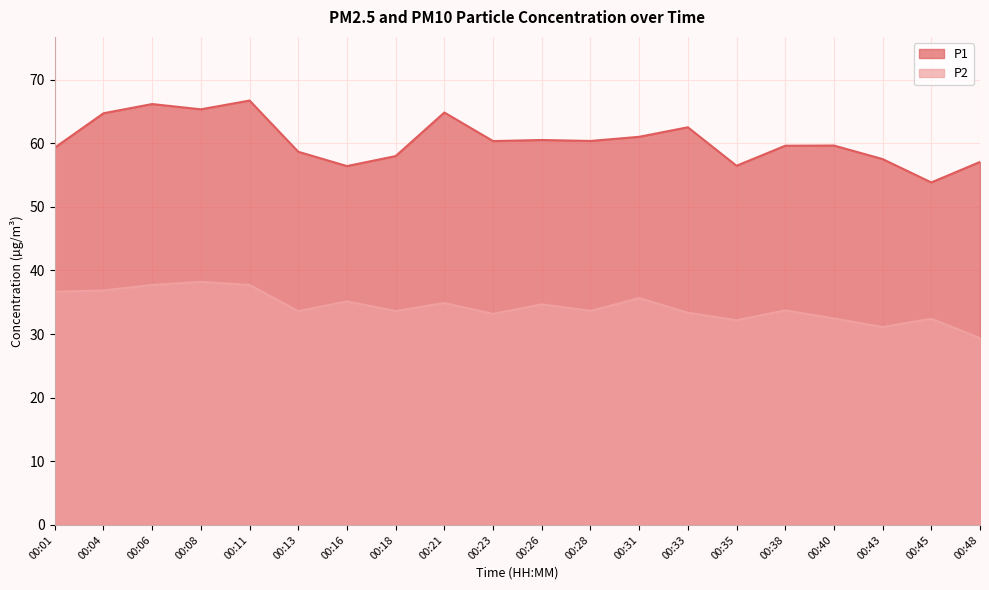

True or false: P2 and P1 intersect in this chart.

False